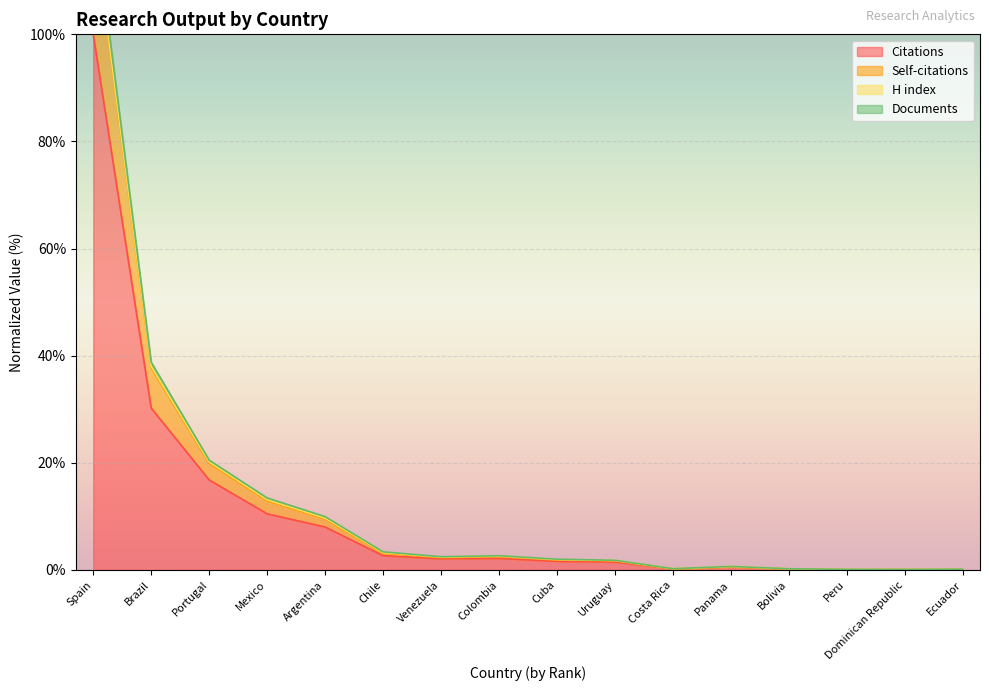

What is the label of the 12th point from the right?

Argentina